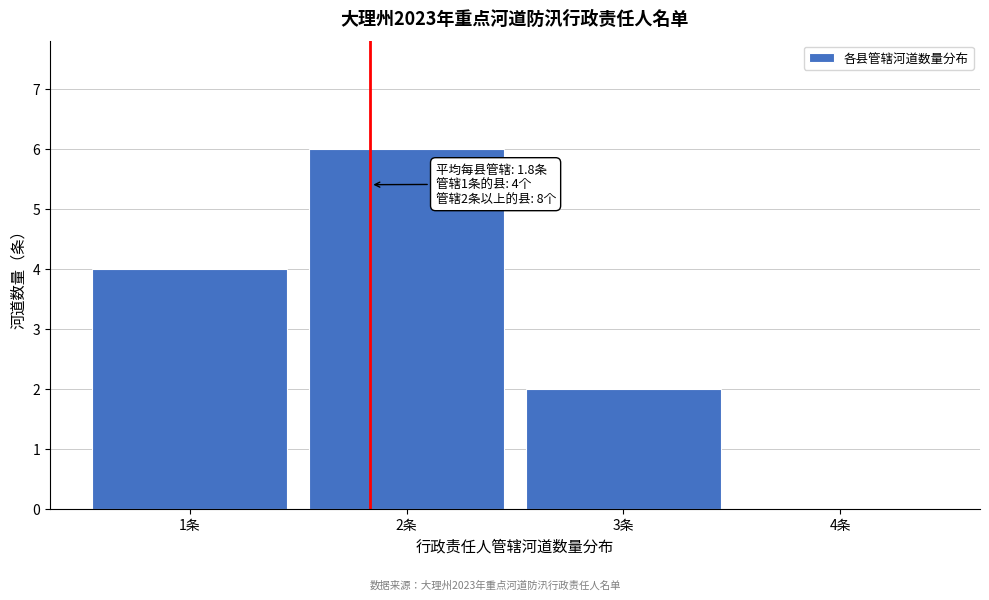

Reading right to left, extract all data points from this chart.

4条=0	3条=2	2条=6	1条=4